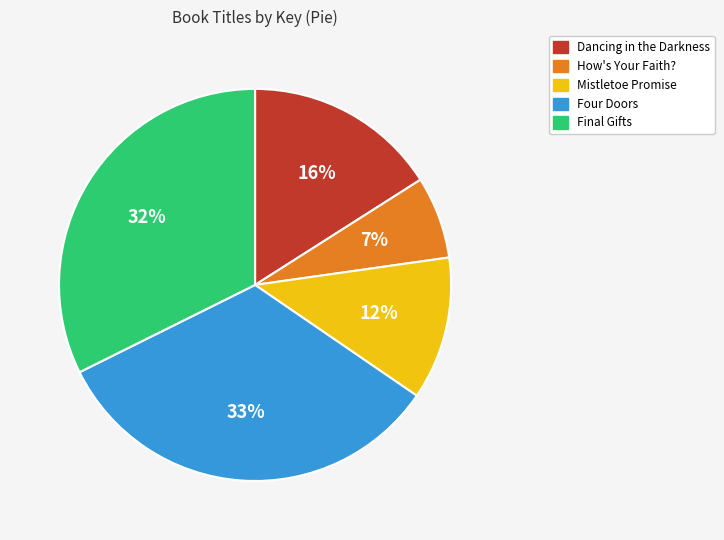

What is the smallest slice in the pie chart?

How's Your Faith?